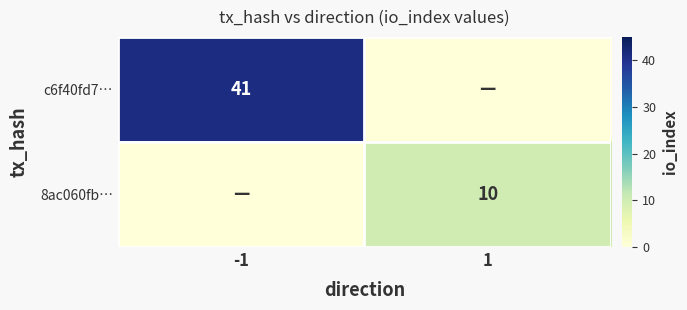

Is it true that c6f40fd7… equals 14 at -1?

False